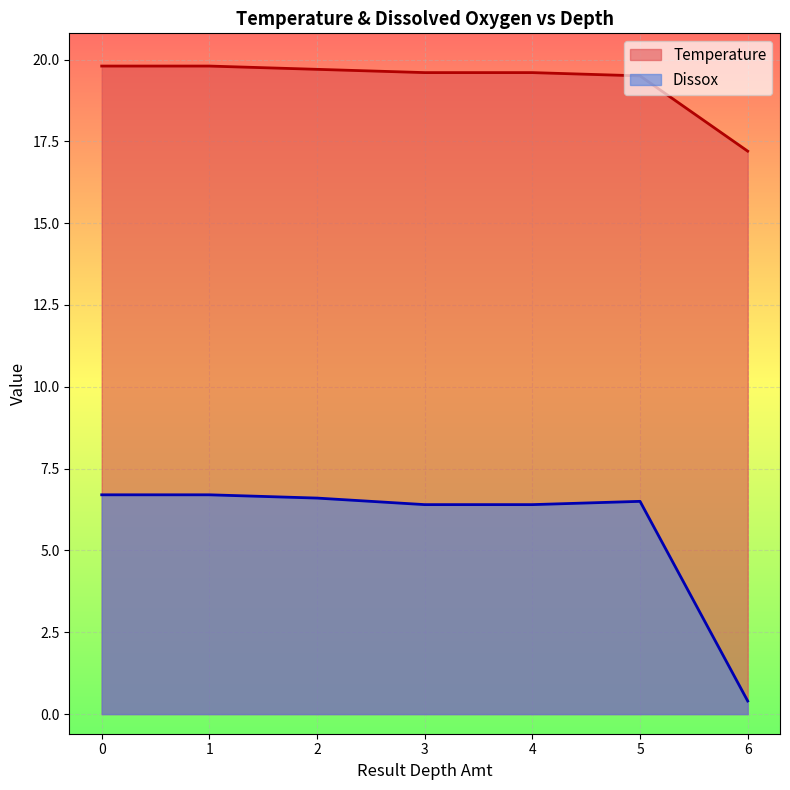

True or false: Temperature has more than 1 points higher than both neighbors.

False